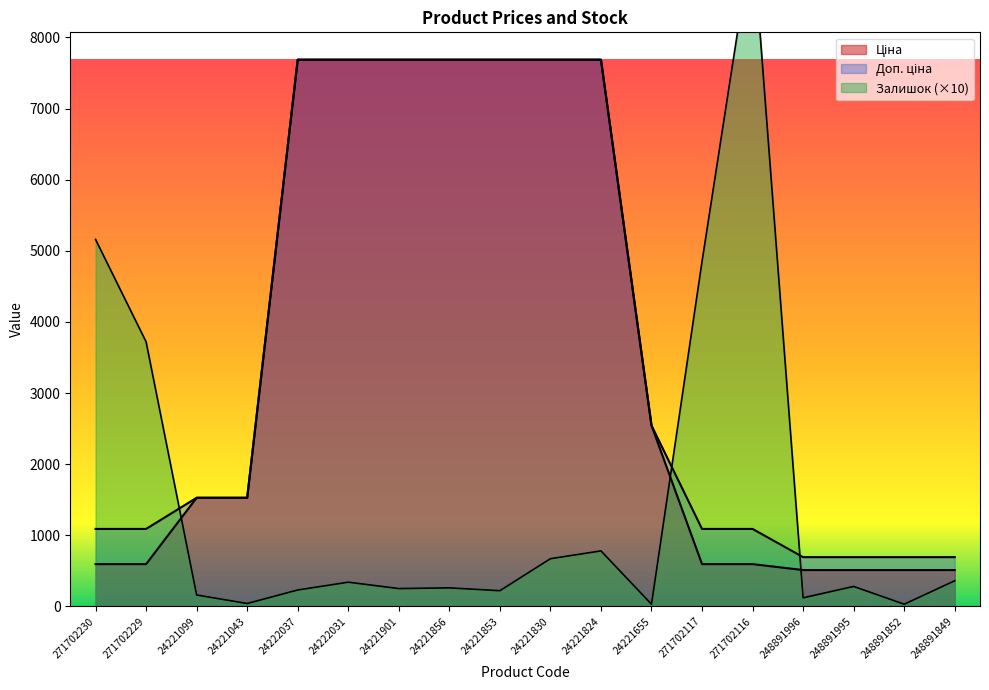

How many values in the Залишок series are below 280?

9